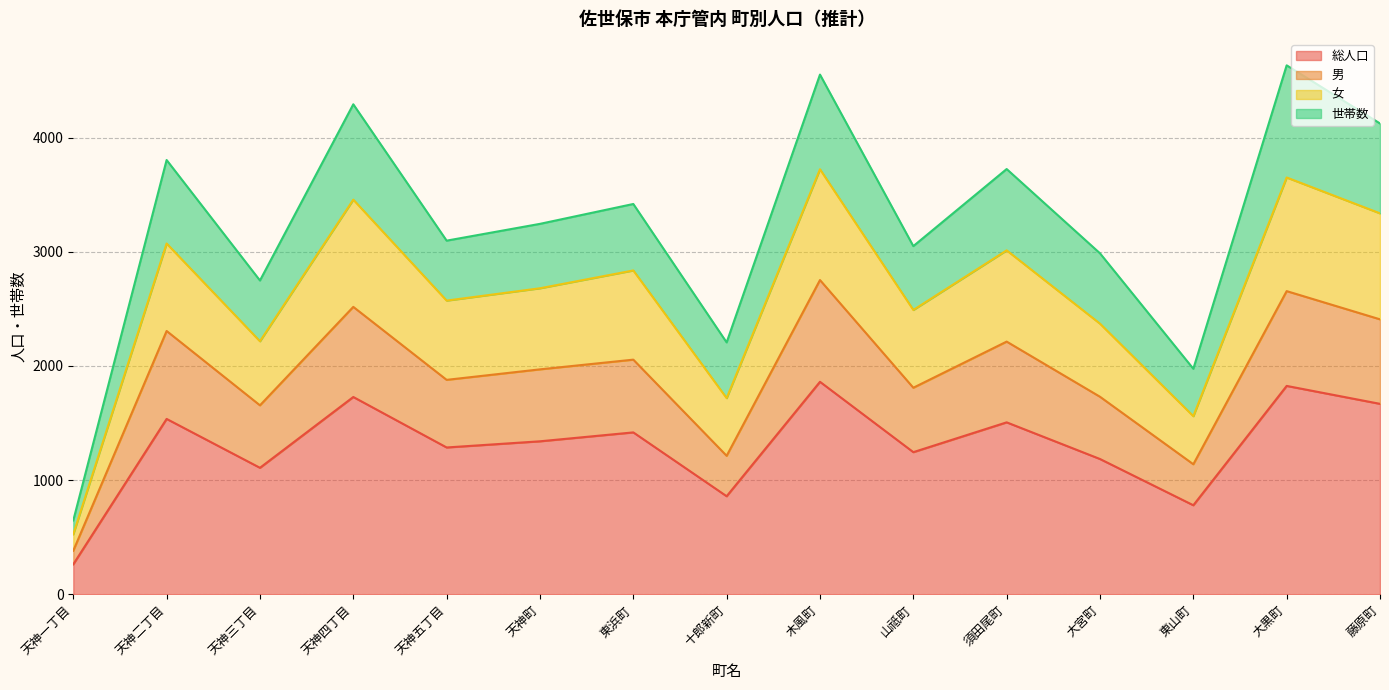

Is it true that 総人口 equals 521 at 天神三丁目?

False